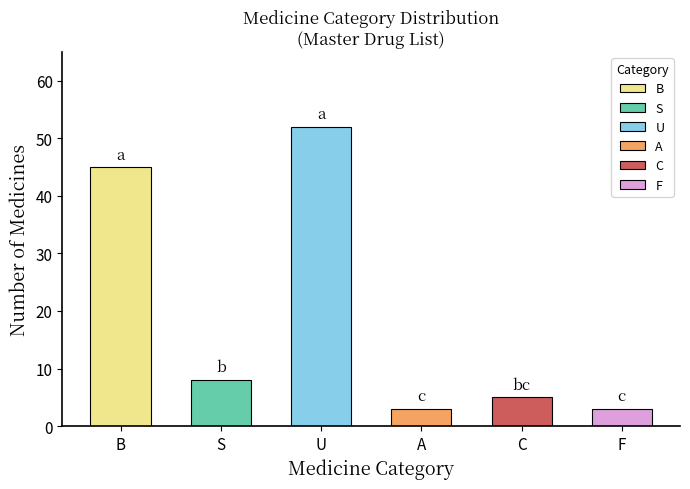

Where does the data first go above 8?

B